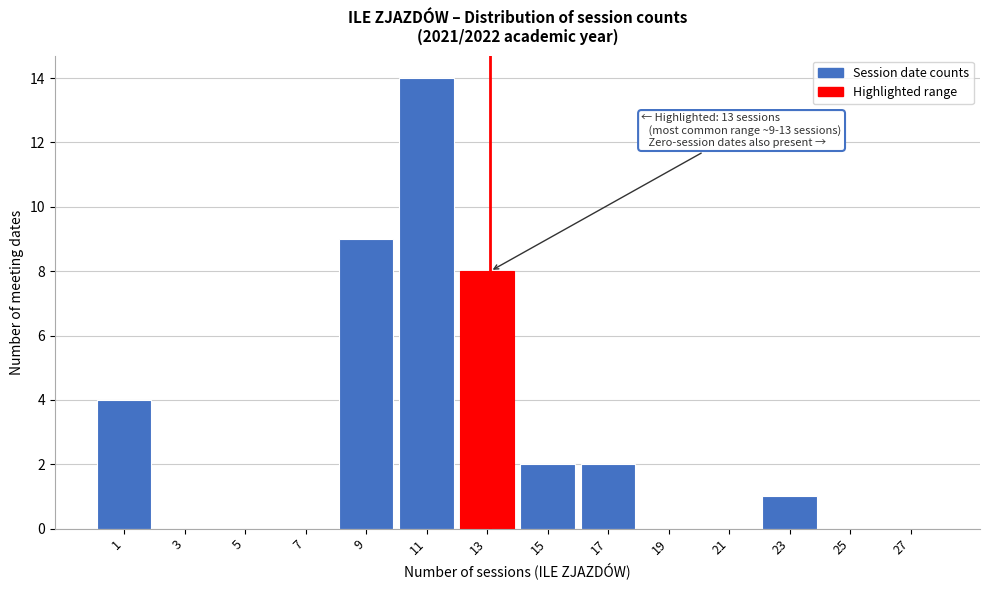

Which range on the x-axis has the tallest bar?

10 to 12